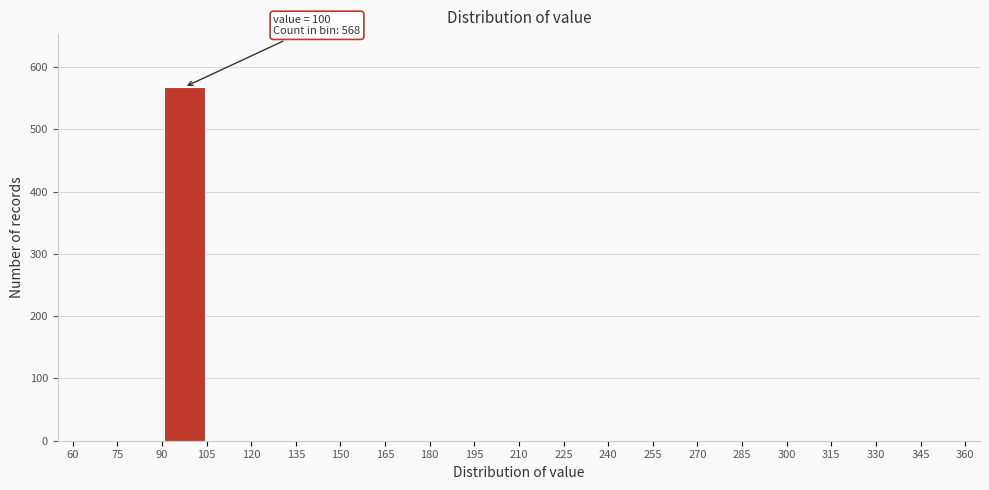

Which range on the x-axis has the tallest bar?

90 to 105